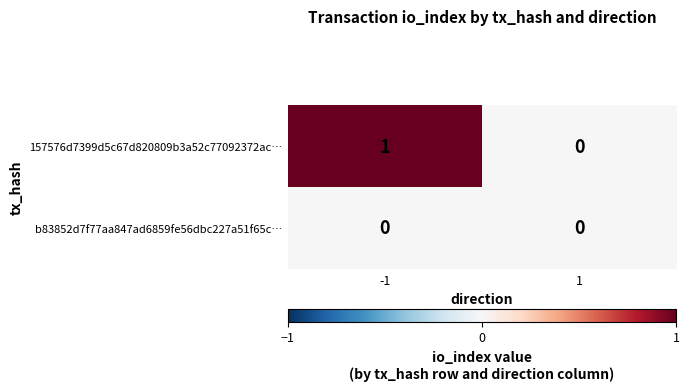

How many distinct data groups are displayed?

2